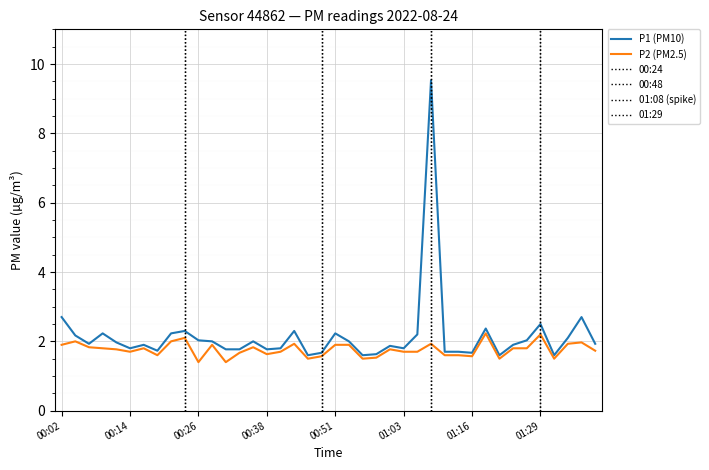

What are all the series names shown in the legend?

P1, P2